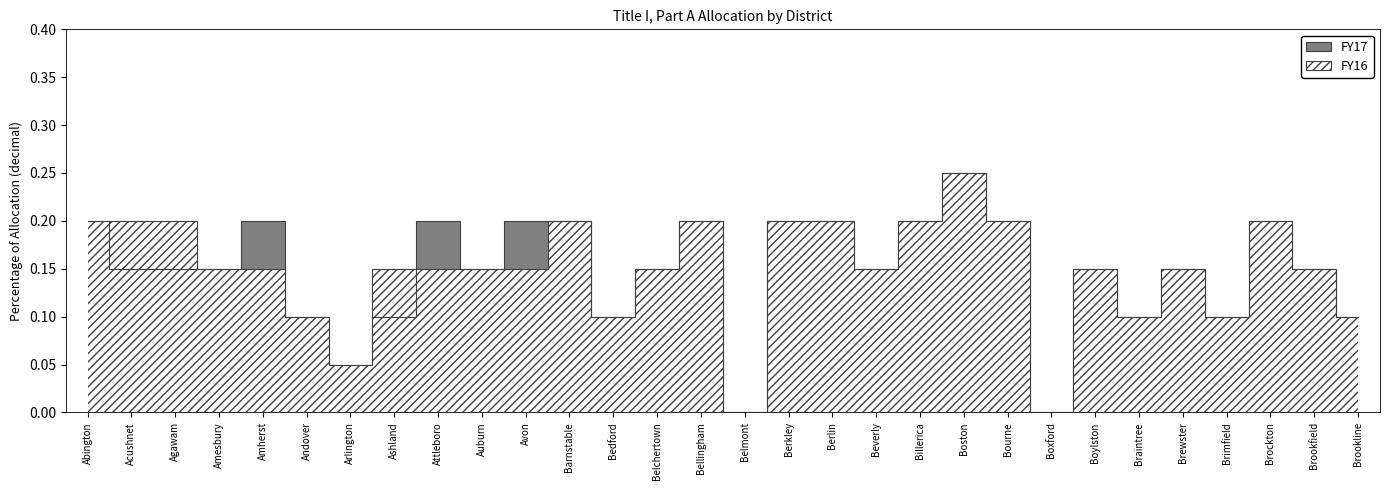

Read the FY16 value at Bedford.

0.1